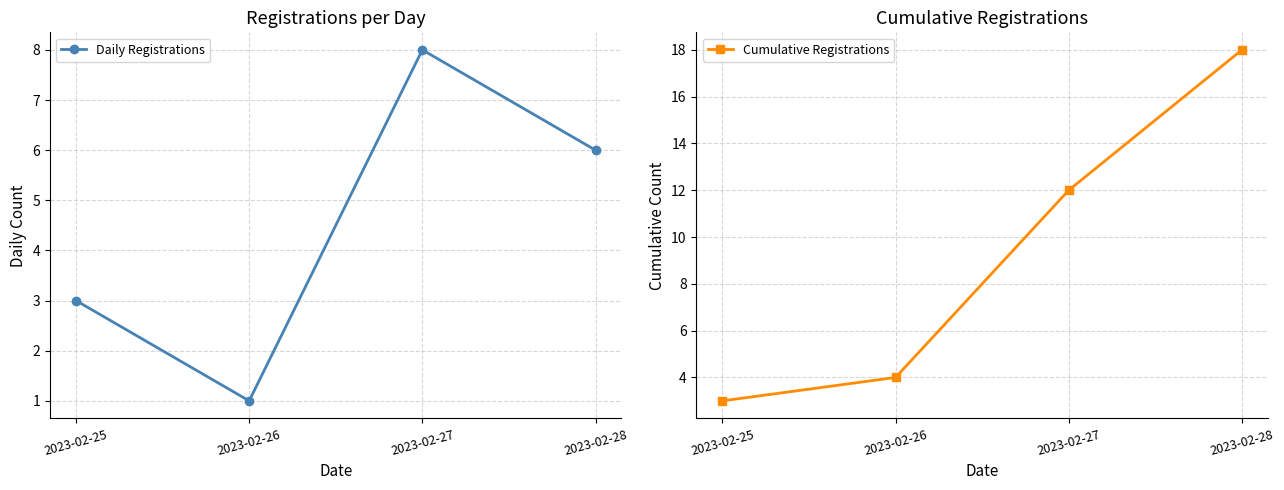

Is it true that Cumulative Registrations equals 32 at 2023-02-28?

False